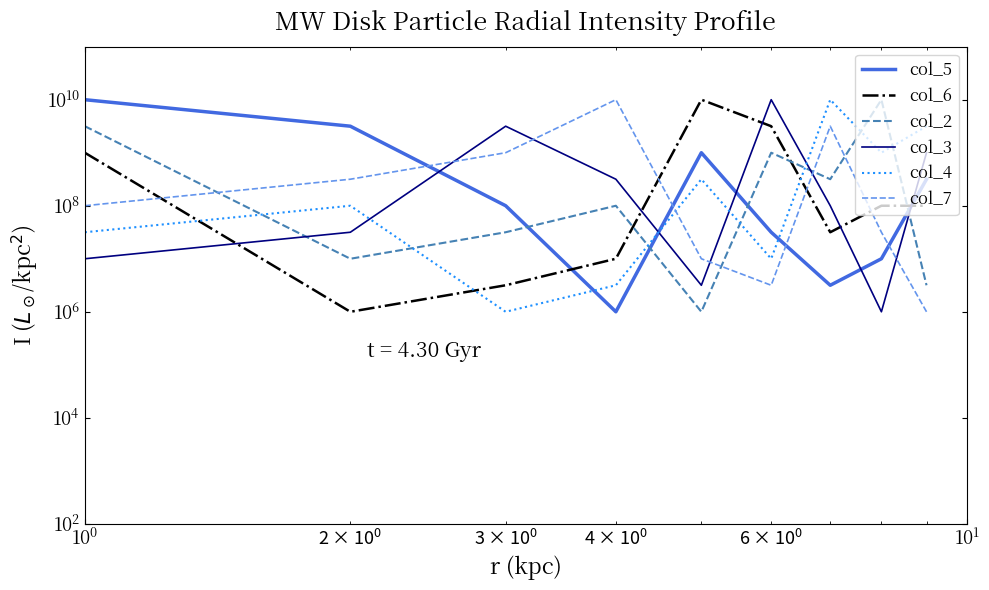

Reading left to right, list all the values displayed in this chart.

col_5: 10000000000.0	3162277660.2	100000000.0	1000000.0	1000000000.0	31622776.6	3162277.7	10000000.0	316227766.0
col_6: 1000000000.0	1000000.0	3162277.7	10000000.0	10000000000.0	3162277660.2	31622776.6	100000000.0	100000000.0
col_2: 3162277660.2	10000000.0	31622776.6	100000000.0	1000000.0	1000000000.0	316227766.0	10000000000.0	3162277.7
col_3: 10000000.0	31622776.6	3162277660.2	316227766.0	3162277.7	10000000000.0	100000000.0	1000000.0	1000000000.0
col_4: 31622776.6	100000000.0	1000000.0	3162277.7	316227766.0	10000000.0	10000000000.0	1000000000.0	3162277660.2
col_7: 100000000.0	316227766.0	1000000000.0	10000000000.0	10000000.0	3162277.7	3162277660.2	31622776.6	1000000.0